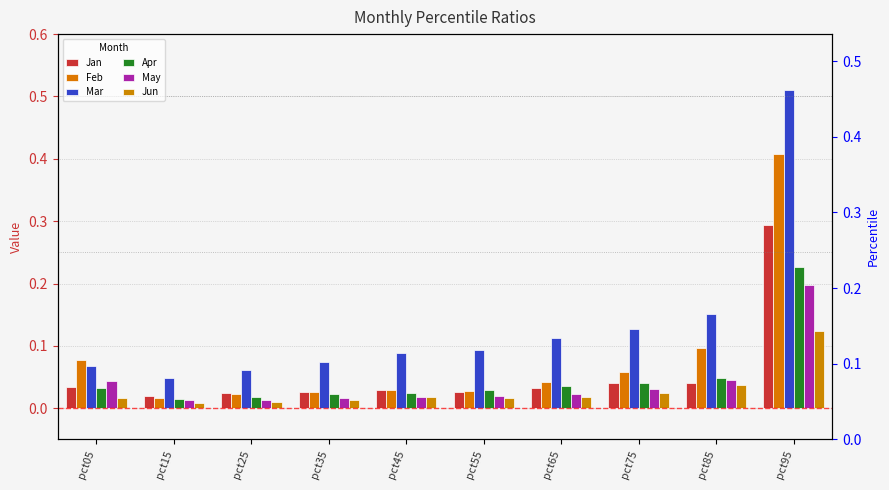

Reading right to left, list all the values displayed in this chart.

Jan: 0.3	0.0	0.0	0.0	0.0	0.0	0.0	0.0	0.0	0.0
Feb: 0.4	0.1	0.1	0.0	0.0	0.0	0.0	0.0	0.0	0.1
Mar: 0.5	0.2	0.1	0.1	0.1	0.1	0.1	0.1	0.0	0.1
Apr: 0.2	0.0	0.0	0.0	0.0	0.0	0.0	0.0	0.0	0.0
May: 0.2	0.0	0.0	0.0	0.0	0.0	0.0	0.0	0.0	0.0
Jun: 0.1	0.0	0.0	0.0	0.0	0.0	0.0	0.0	0.0	0.0